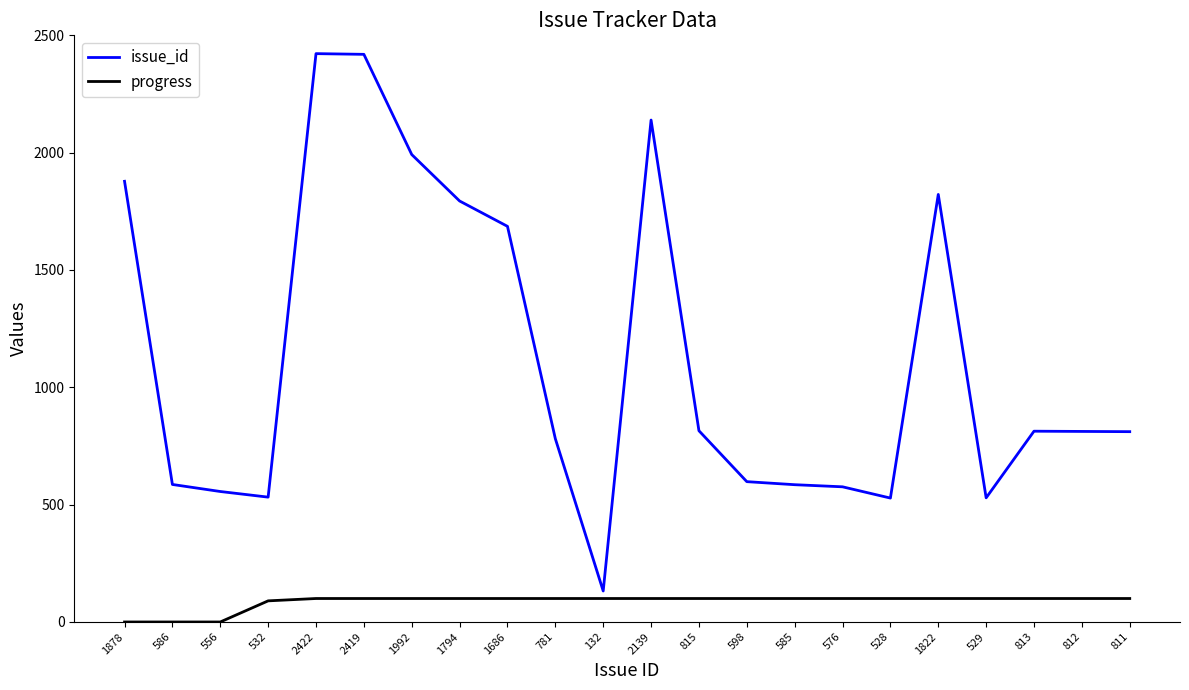

What is the difference between the maximum and minimum values in the issue_id series?

2290